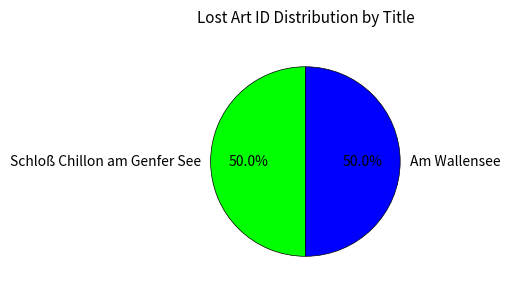

Count the number of slices in the pie.

2